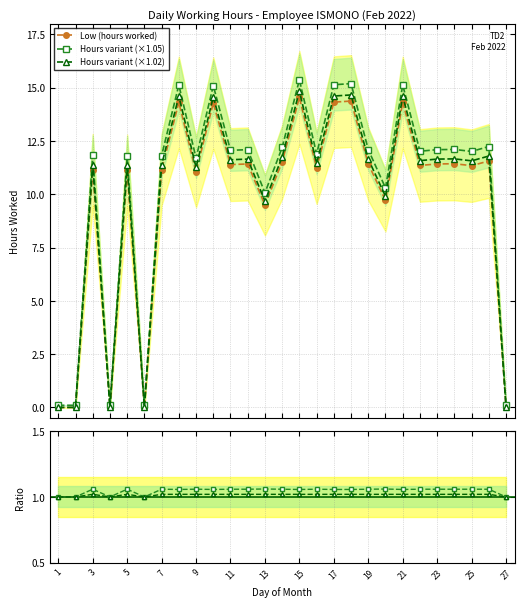

After their last crossing, which series has the higher values: Low (hours worked) or Ratio 1?

Ratio 1